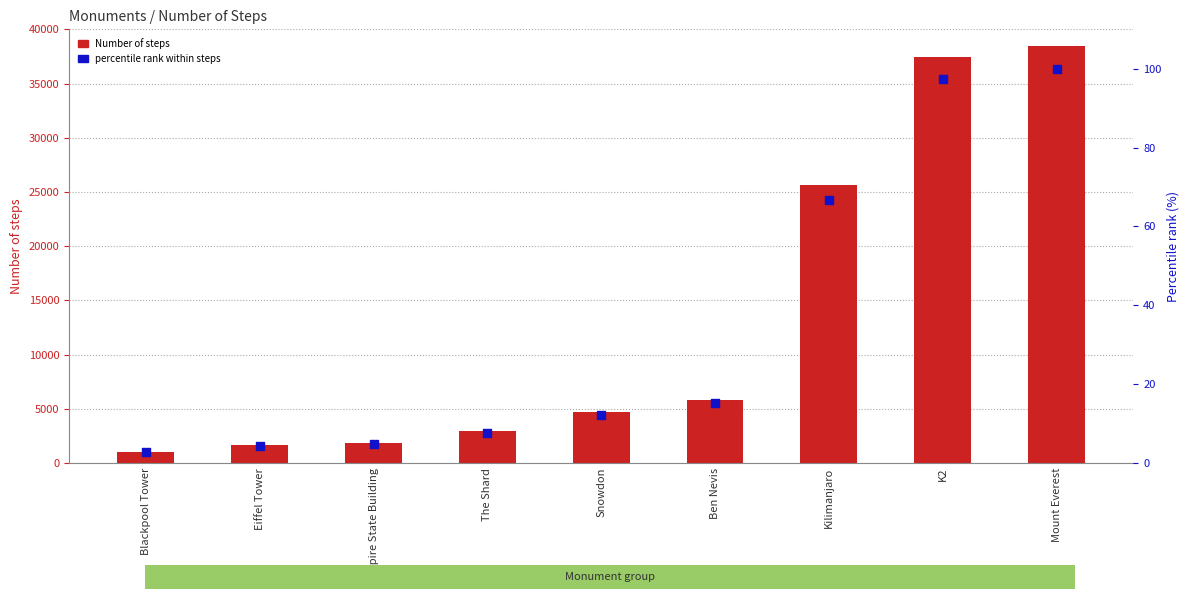

At which category is the sum across all series the highest?

Mount Everest